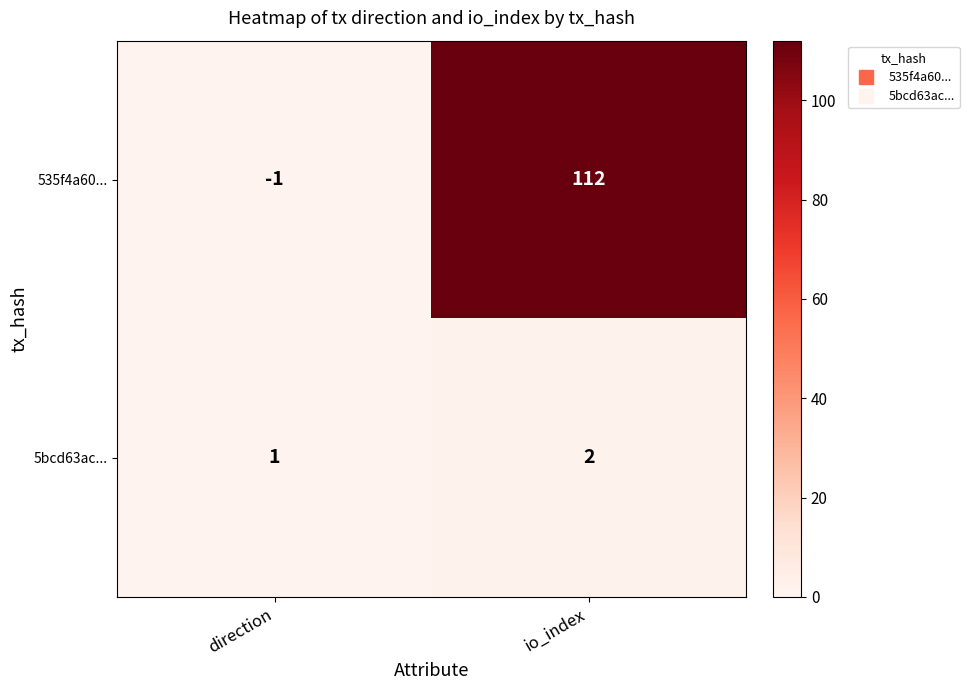

List the series in order of their overall mean, lowest first.

5bcd63ac..., 535f4a60...